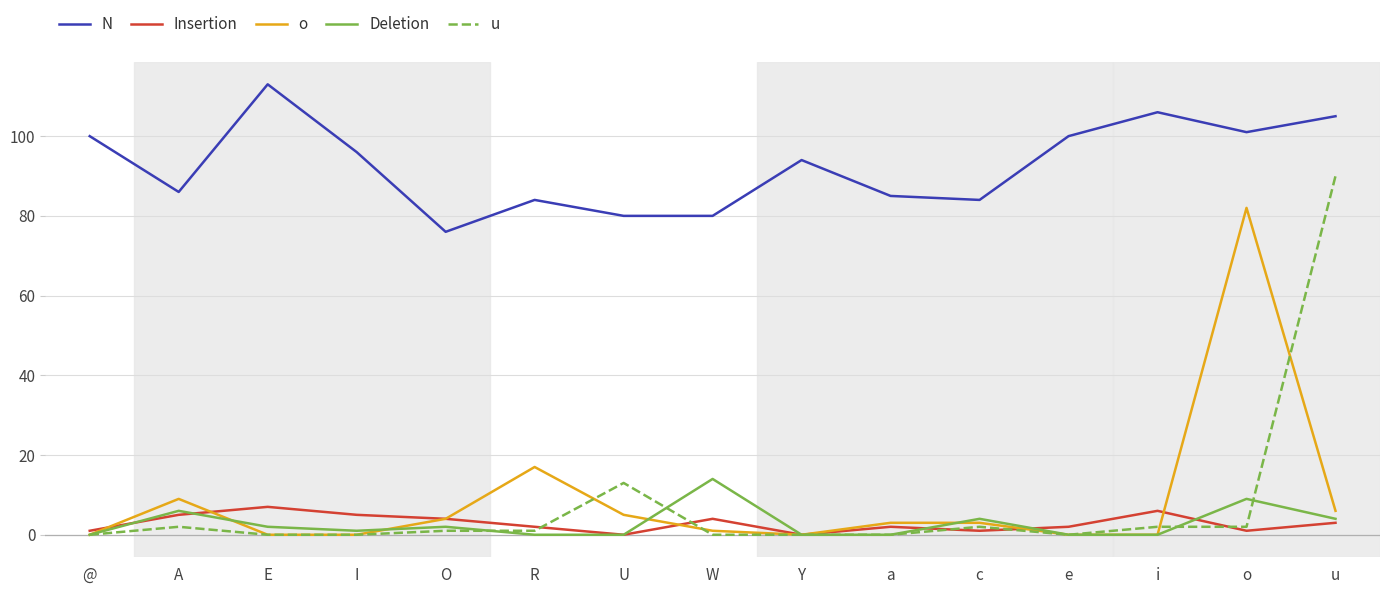

Is it true that N equals 106 at i?

True